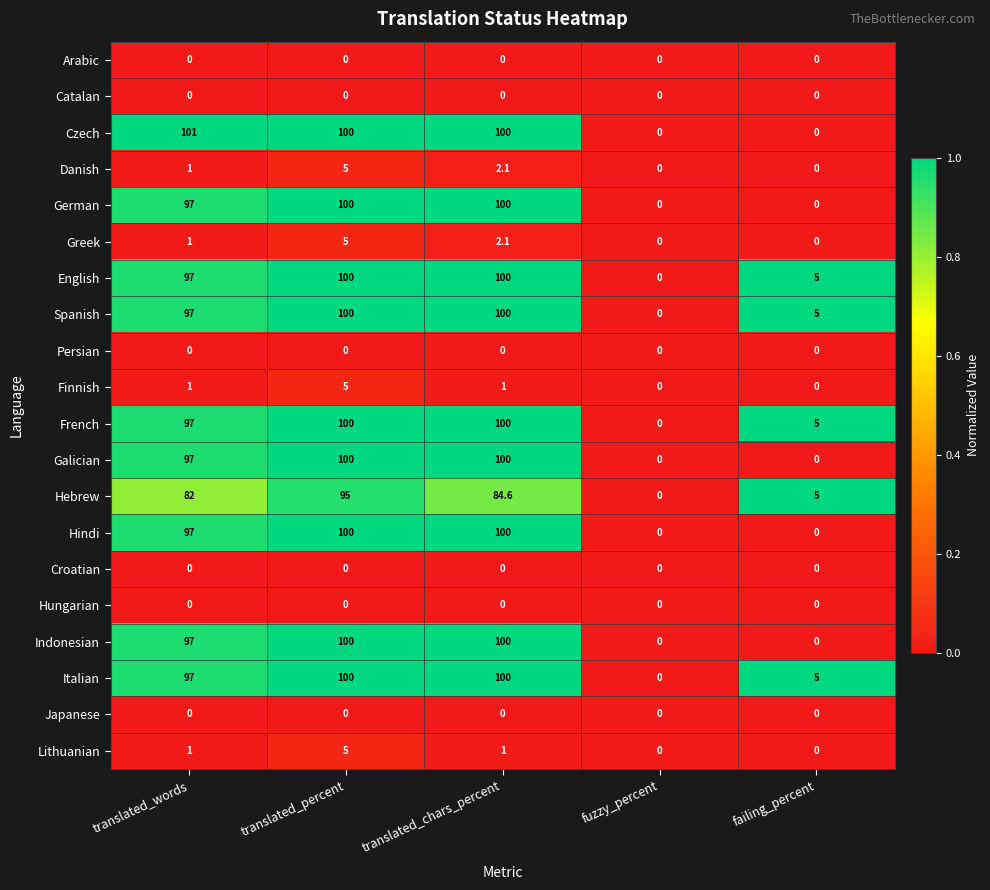

The Hebrew series shows 84.6 at translated_chars_percent. True or false?

True